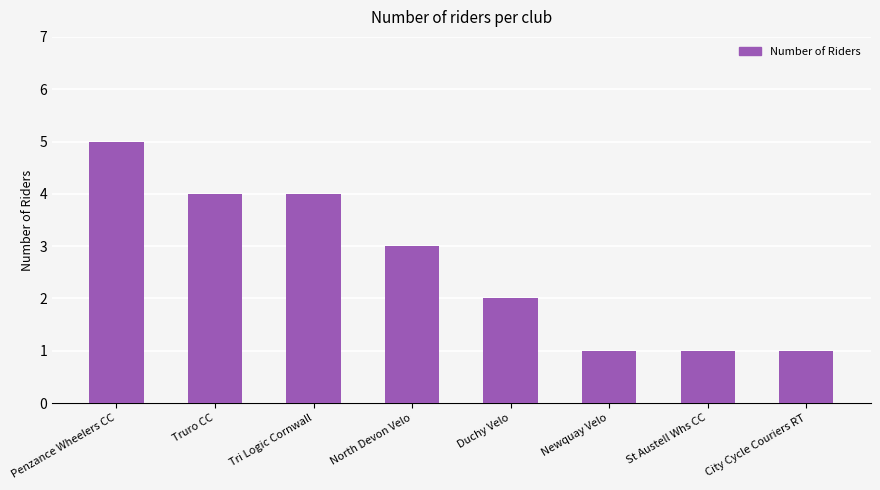

At which category does the chart reach its peak across all series?

Penzance Wheelers CC